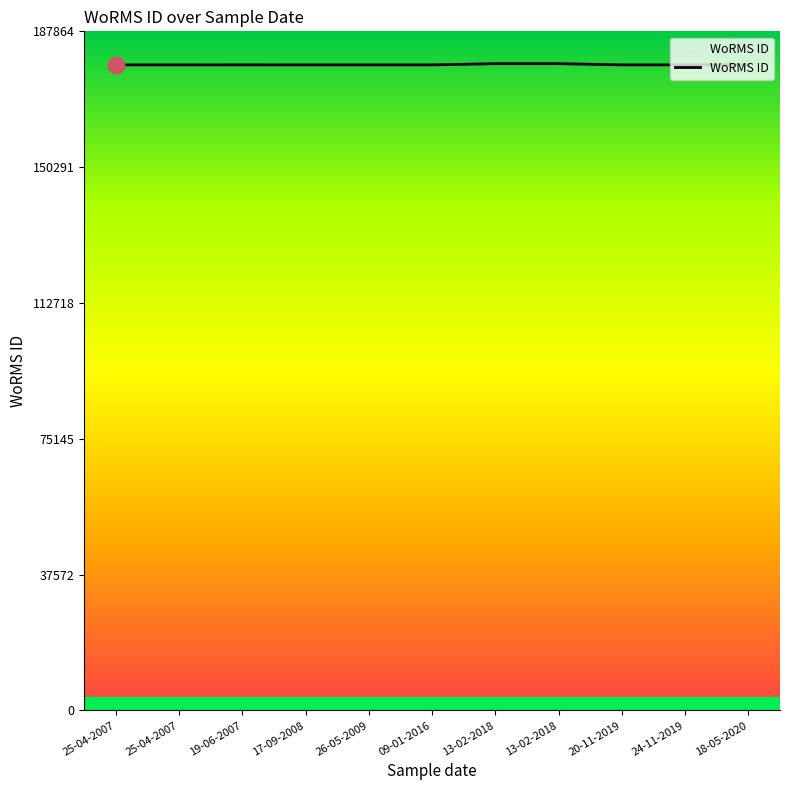

Which has a higher value, 17-09-2008 or 20-11-2019?

17-09-2008